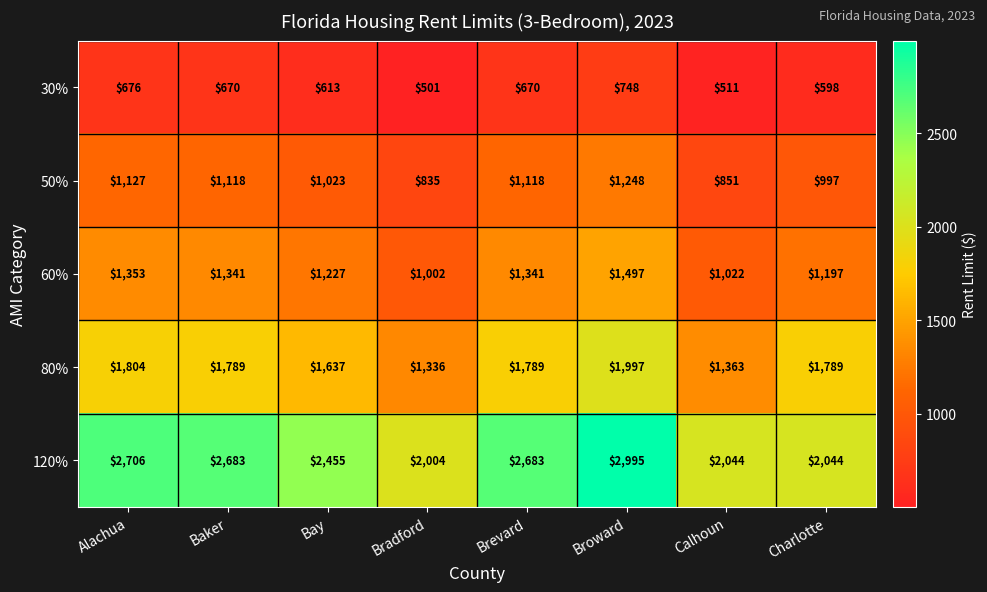

The value of 80% at Alachua is 1804. True or false?

True